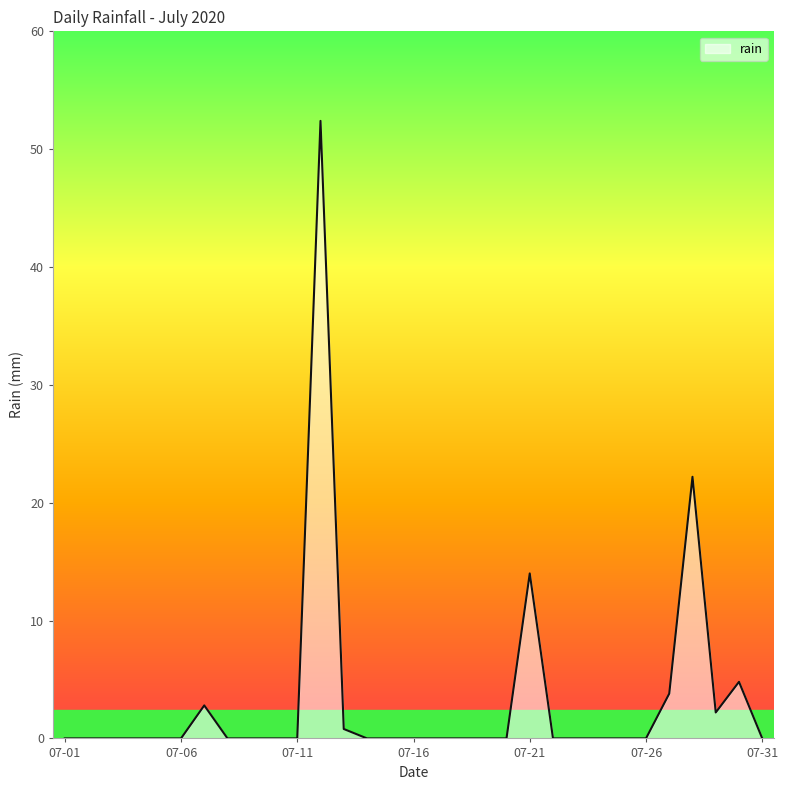

What is the maximum value shown in the chart?

52.4